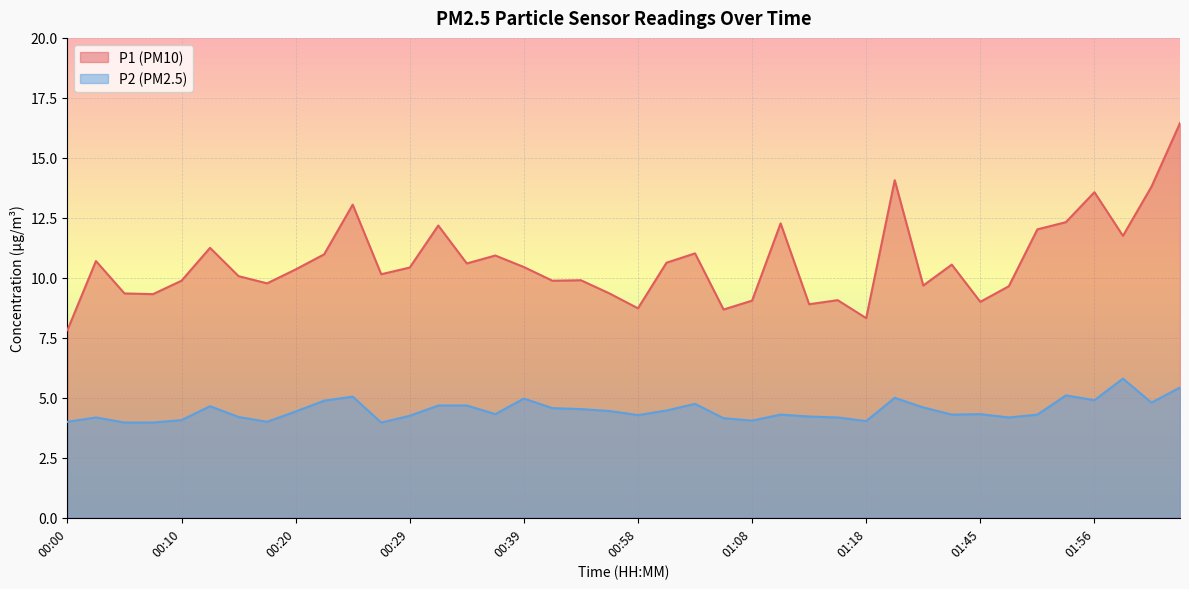

What is the greatest value displayed?

16.4